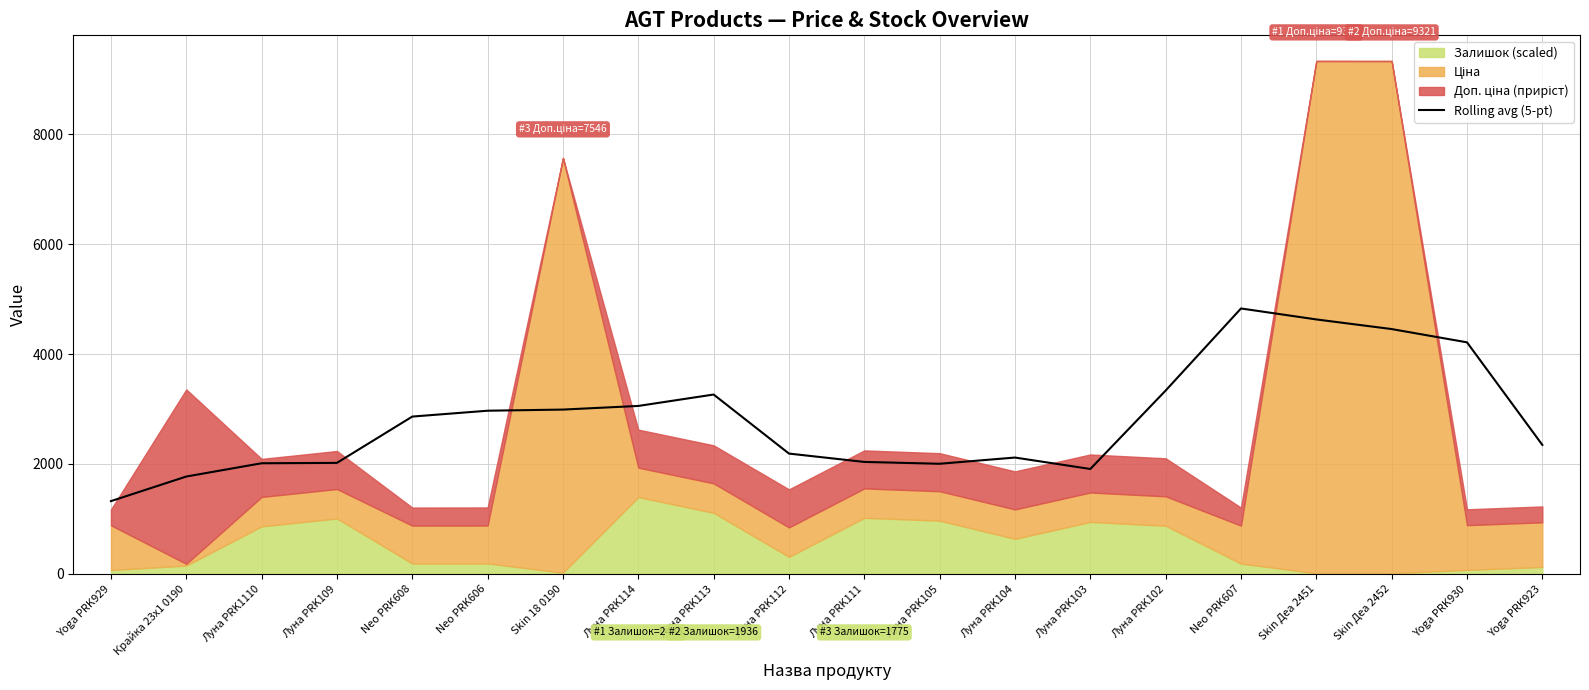

Which has a higher value, Skin Деа 2451 or Skin 18 0190?

Skin Деа 2451